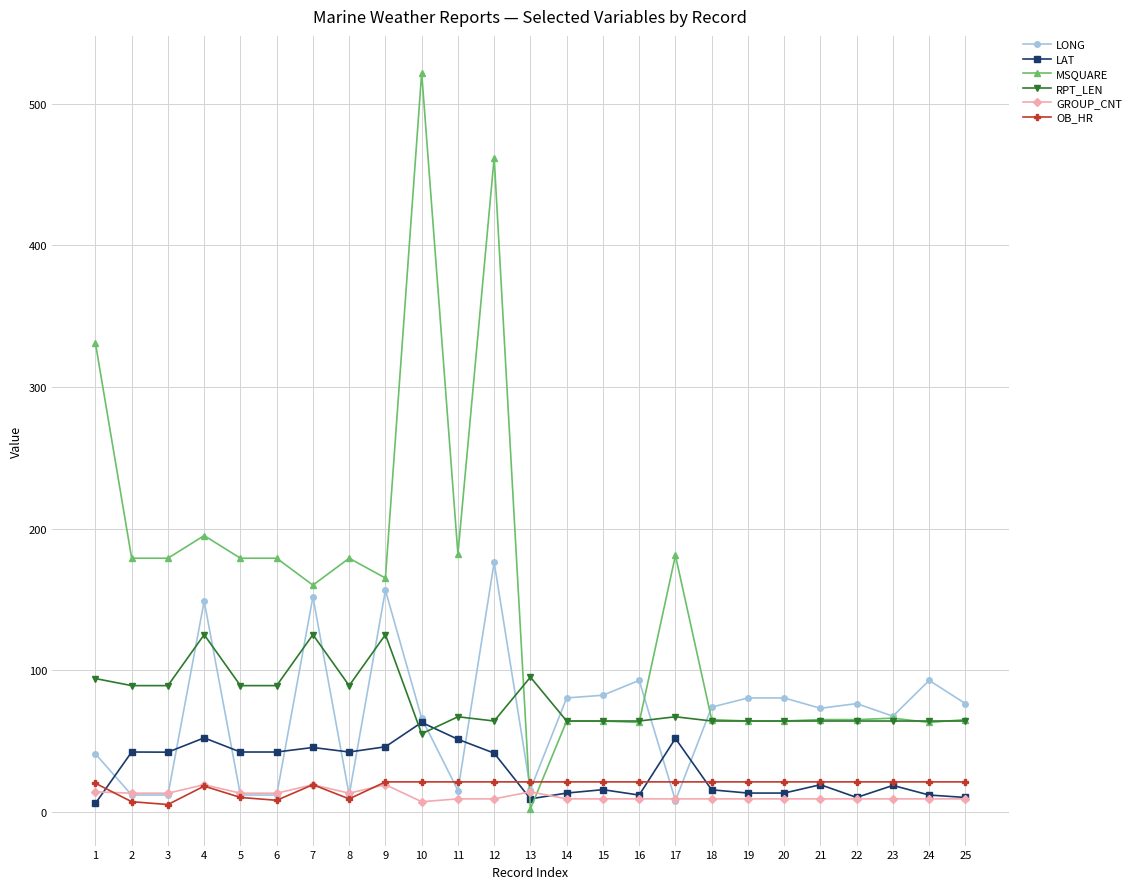

Where do GROUP_CNT and OB_HR first cross each other?

1 and 2